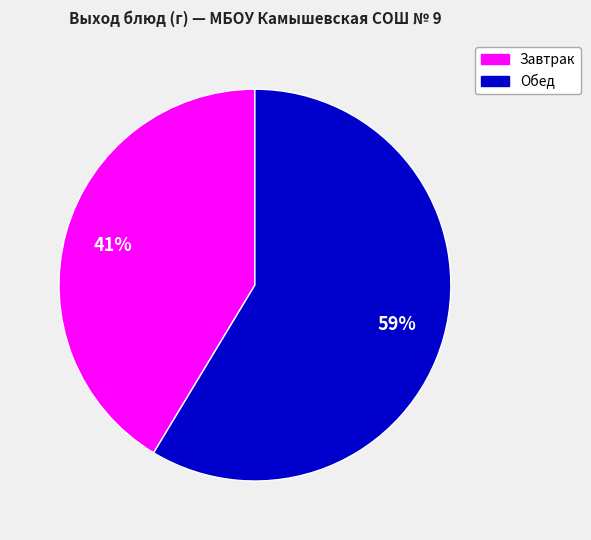

Is it true that Обед is 59% of the pie?

True